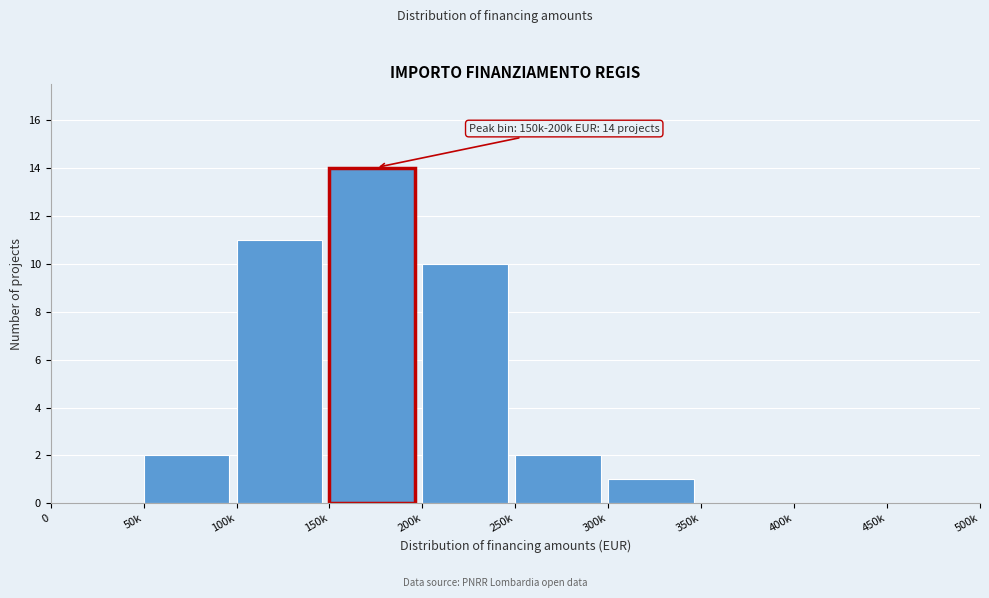

Reading left to right, extract all data points from this chart.

0=0	50k=2	100k=11	150k=14	200k=10	250k=2	300k=1	350k=0	400k=0	450k=0